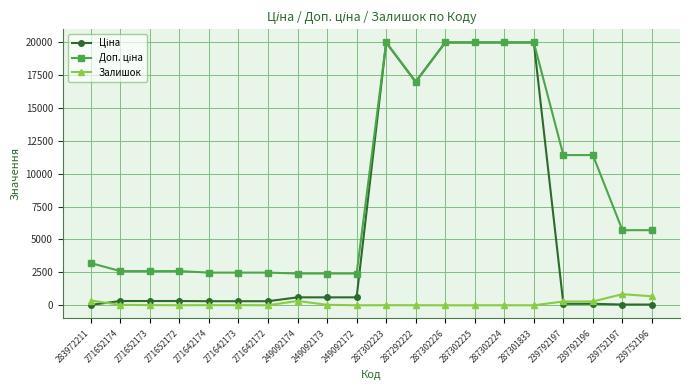

True or false: Залишок has more than 0 interior local peaks.

True